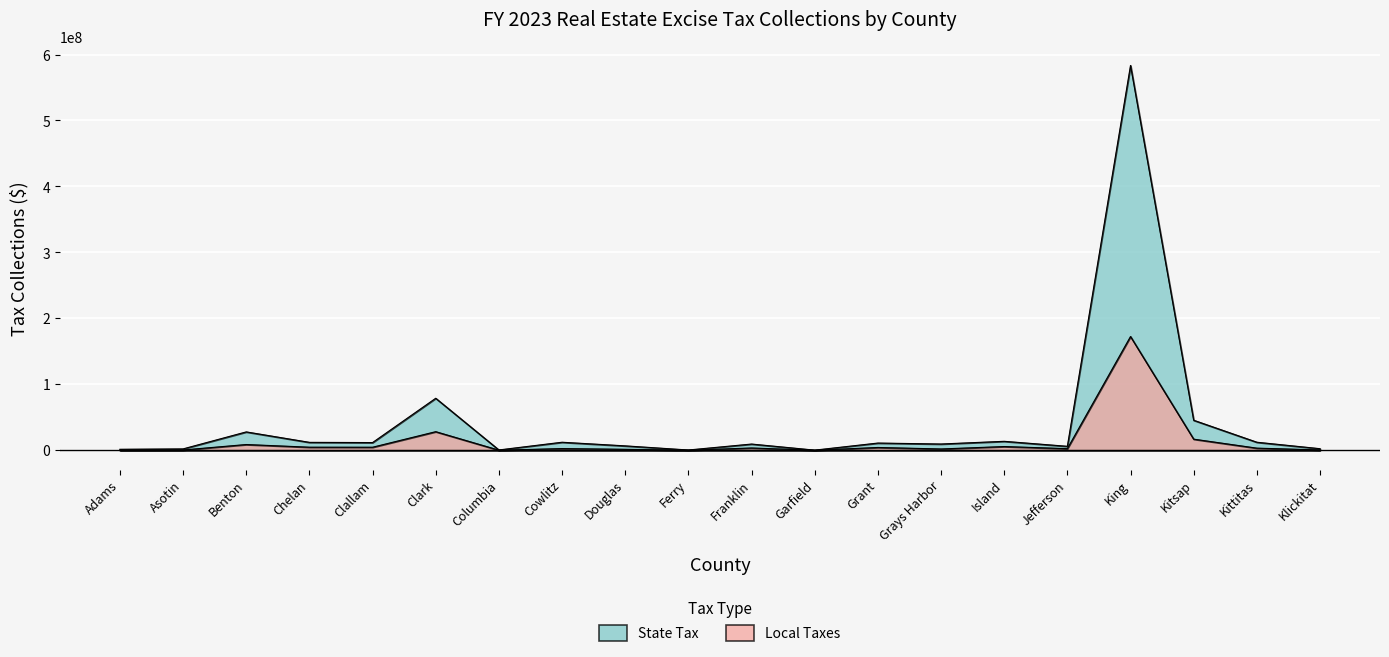

List the labels in order of State Tax value, smallest first.

Garfield, Ferry, Columbia, Adams, Asotin, Klickitat, Jefferson, Douglas, Franklin, Grays Harbor, Grant, Clallam, Chelan, Cowlitz, Kittitas, Island, Benton, Kitsap, Clark, King